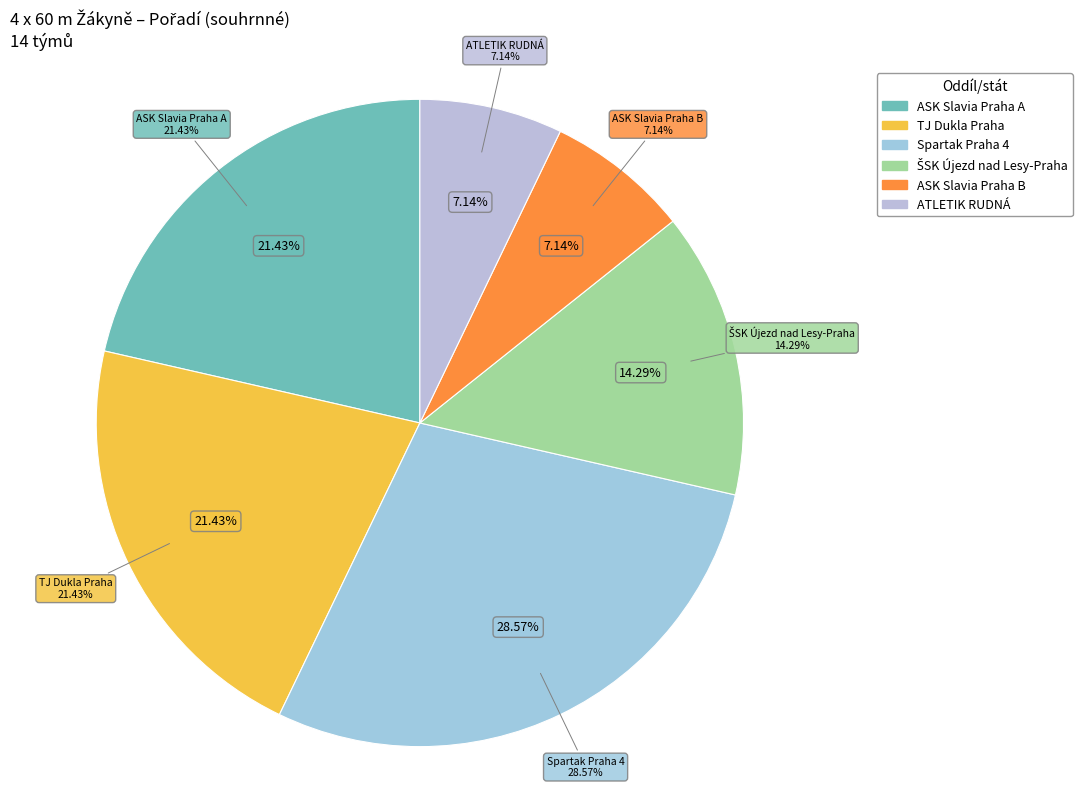

To the nearest percent, what portion does TJ Dukla Praha represent?

11%